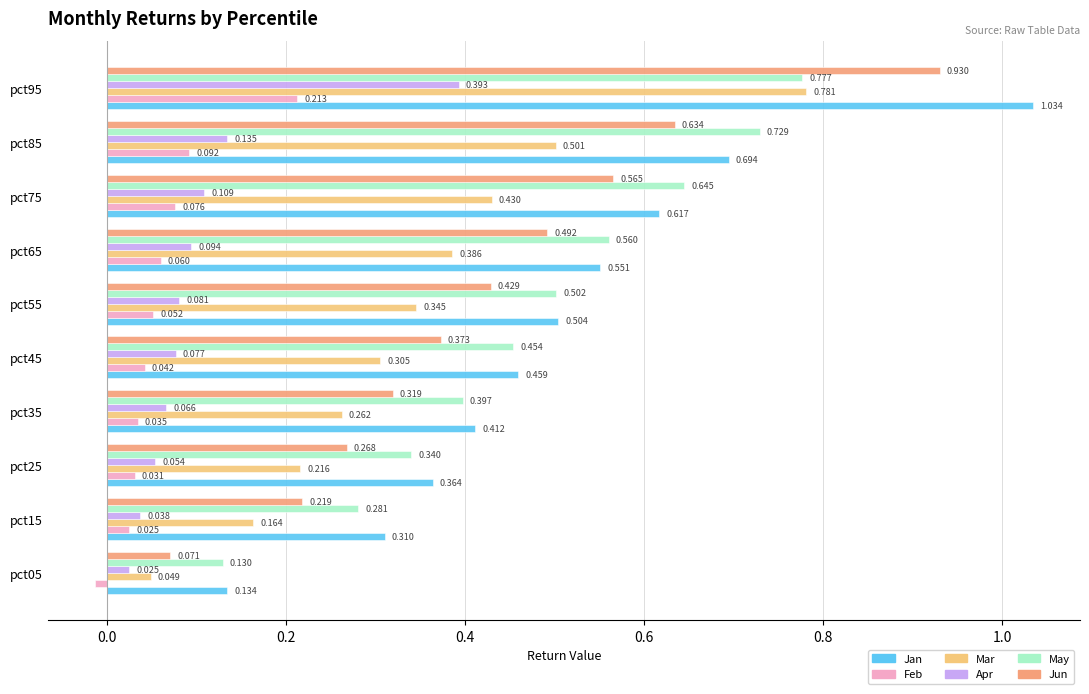

What are all the series names shown in the legend?

Jan, Feb, Mar, Apr, May, Jun